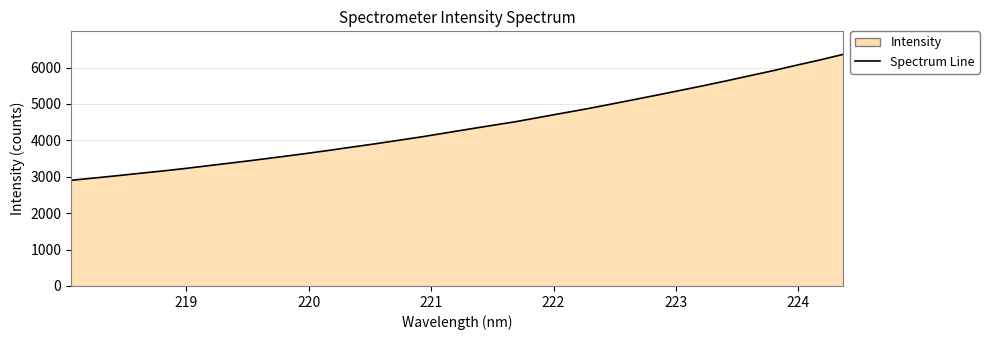

What is the maximum value shown in the chart?

6358.6